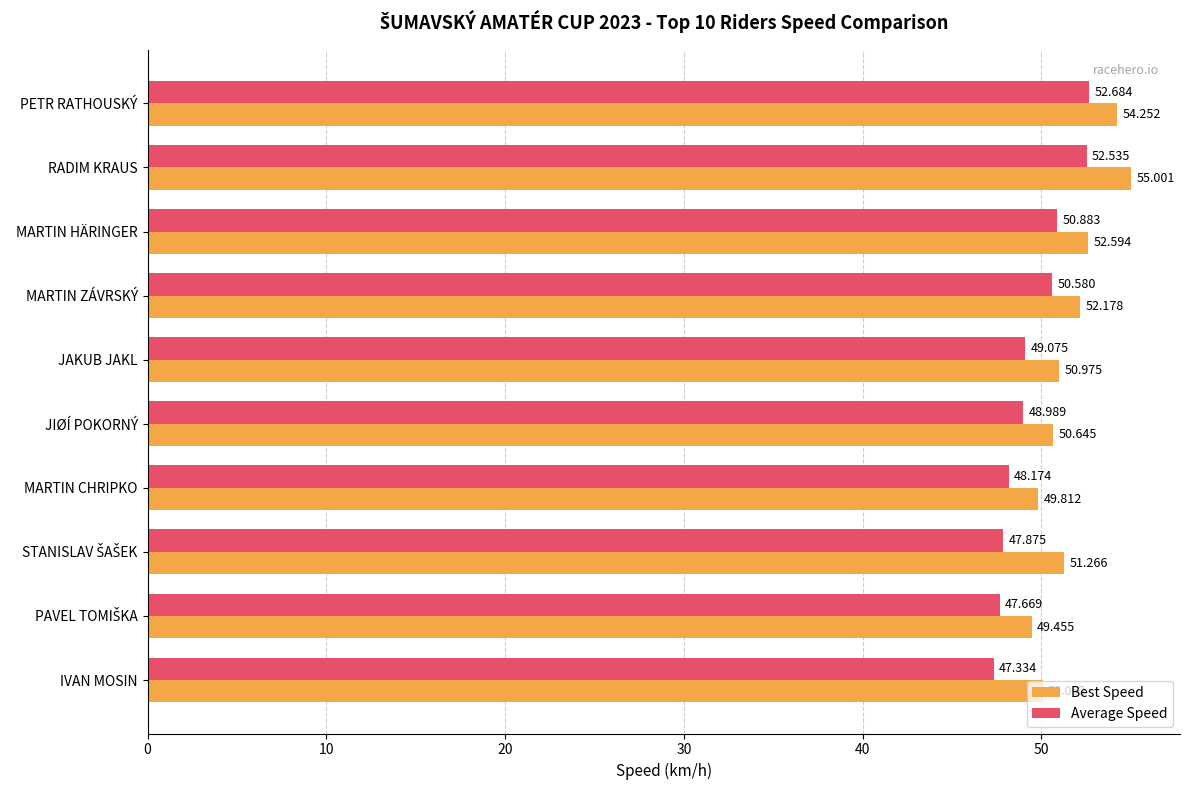

Between PETR RATHOUSKÝ and IVAN MOSIN, which series saw the biggest shift?

Average Speed